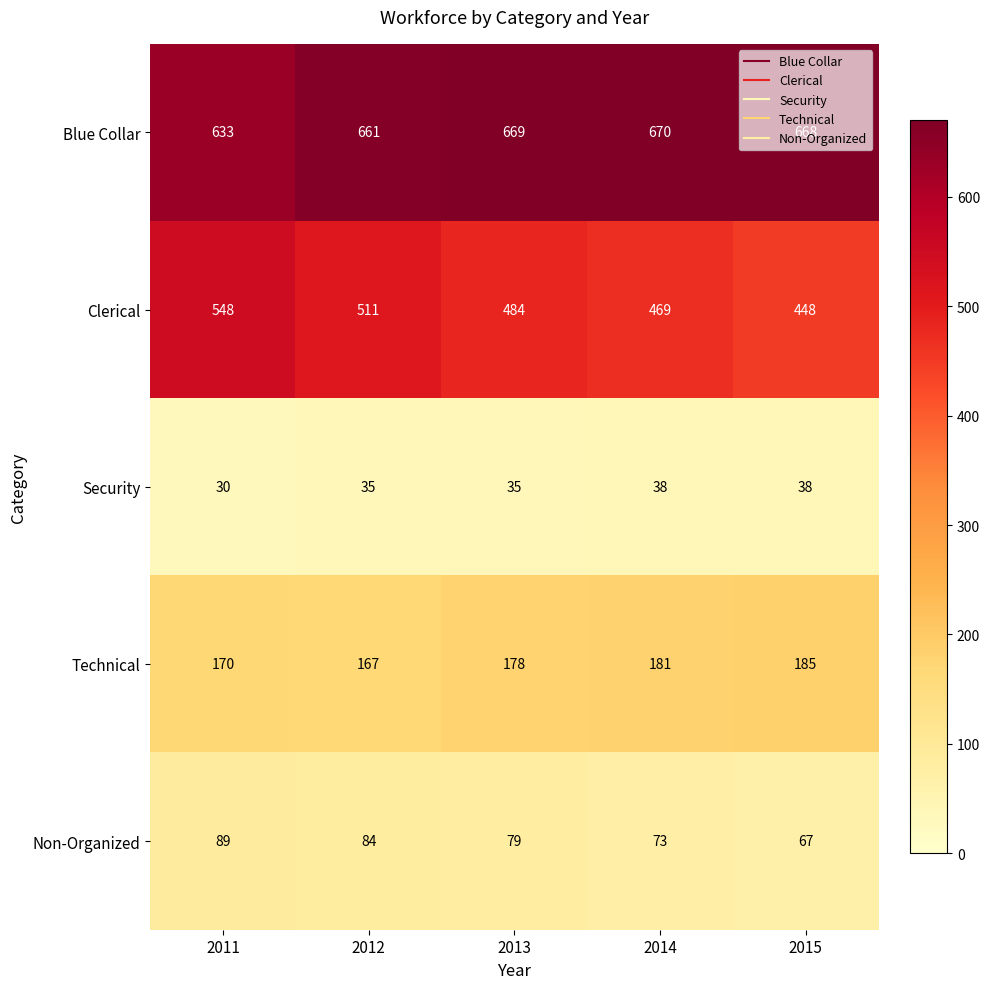

Where does the Non-Organized series first go above 79?

2011